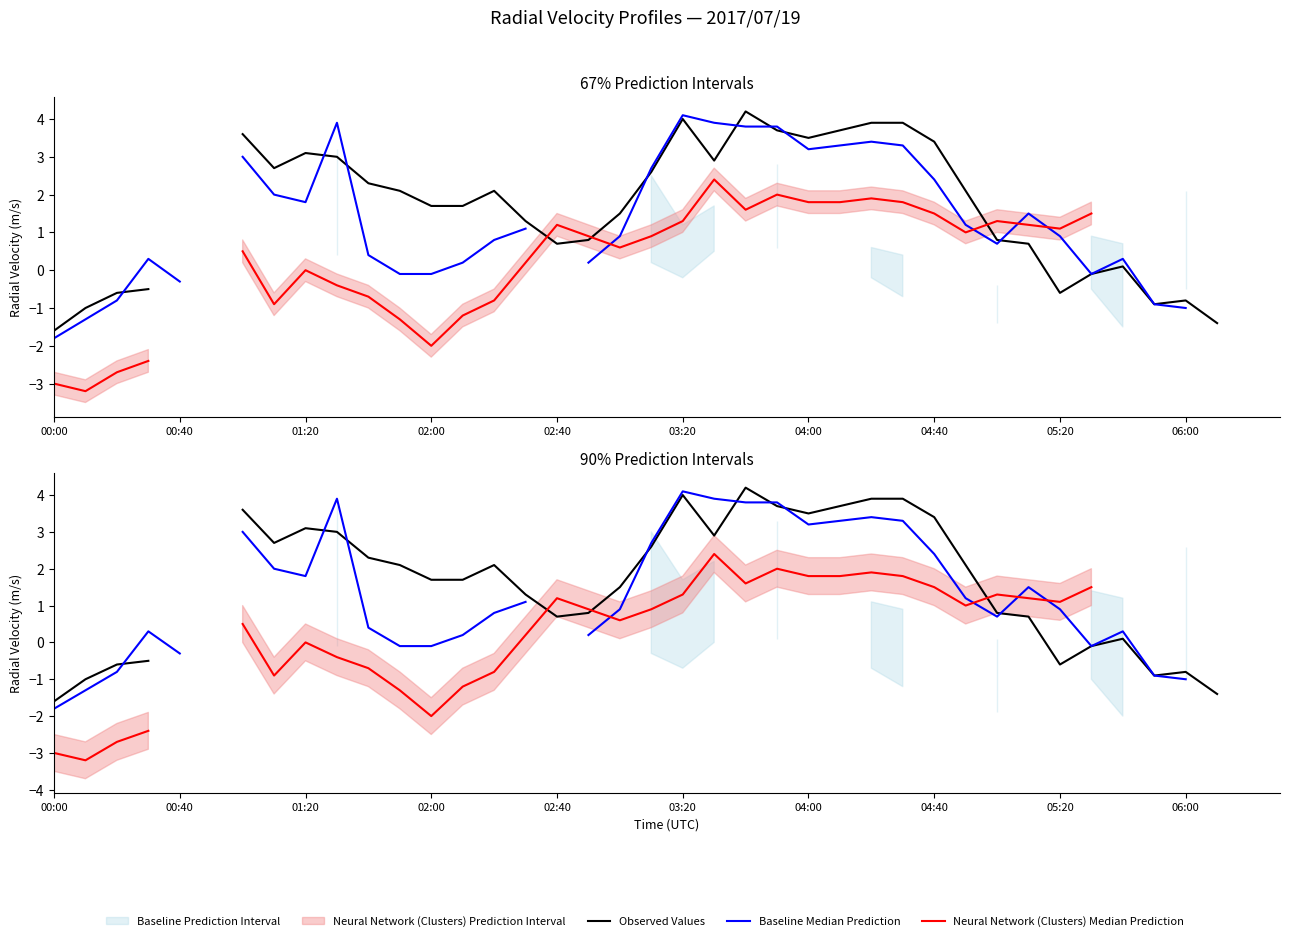

What is the smallest value displayed?

-3.2